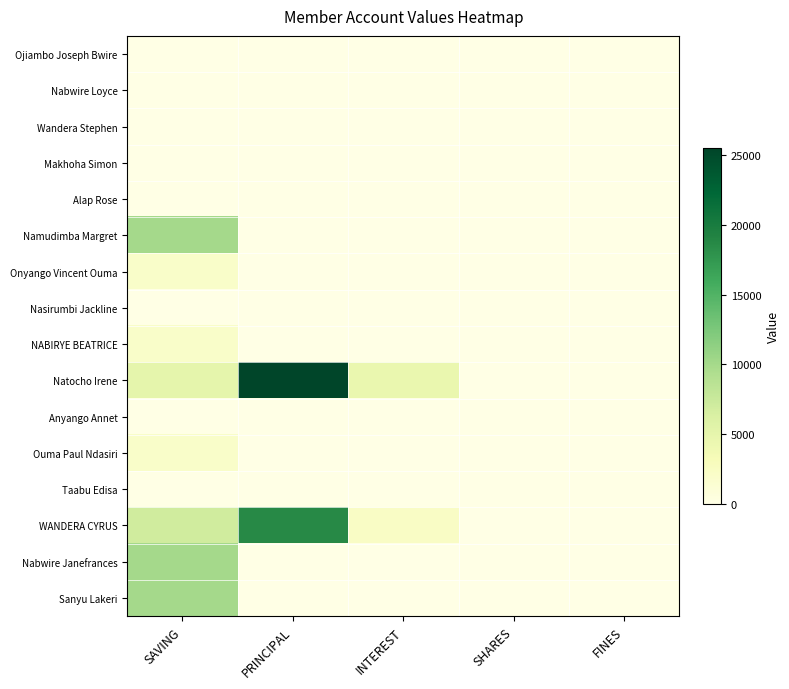

Reading left to right, transcribe all the data shown in this chart.

Ojiambo Joseph Bwire: SAVING=0	PRINCIPAL=0	INTEREST=0	SHARES=0	FINES=0
Nabwire Loyce: SAVING=0	PRINCIPAL=0	INTEREST=0	SHARES=0	FINES=0
Wandera Stephen: SAVING=0	PRINCIPAL=0	INTEREST=0	SHARES=0	FINES=0
Makhoha Simon: SAVING=0	PRINCIPAL=0	INTEREST=0	SHARES=0	FINES=0
Alap Rose: SAVING=0	PRINCIPAL=0	INTEREST=0	SHARES=0	FINES=0
Namudimba Margret: SAVING=10000	PRINCIPAL=0	INTEREST=0	SHARES=0	FINES=0
Onyango Vincent Ouma: SAVING=2000	PRINCIPAL=0	INTEREST=0	SHARES=0	FINES=0
Nasirumbi Jackline: SAVING=0	PRINCIPAL=0	INTEREST=0	SHARES=0	FINES=0
NABIRYE BEATRICE: SAVING=2000	PRINCIPAL=0	INTEREST=0	SHARES=0	FINES=0
Natocho Irene: SAVING=5000	PRINCIPAL=25500	INTEREST=4500	SHARES=0	FINES=0
Anyango Annet: SAVING=0	PRINCIPAL=0	INTEREST=0	SHARES=0	FINES=0
Ouma Paul Ndasiri: SAVING=2000	PRINCIPAL=0	INTEREST=0	SHARES=0	FINES=0
Taabu Edisa: SAVING=0	PRINCIPAL=0	INTEREST=0	SHARES=0	FINES=0
WANDERA CYRUS: SAVING=7000	PRINCIPAL=18700	INTEREST=2300	SHARES=0	FINES=0
Nabwire Janefrances: SAVING=10000	PRINCIPAL=0	INTEREST=0	SHARES=0	FINES=0
Sanyu Lakeri: SAVING=10000	PRINCIPAL=0	INTEREST=0	SHARES=0	FINES=0